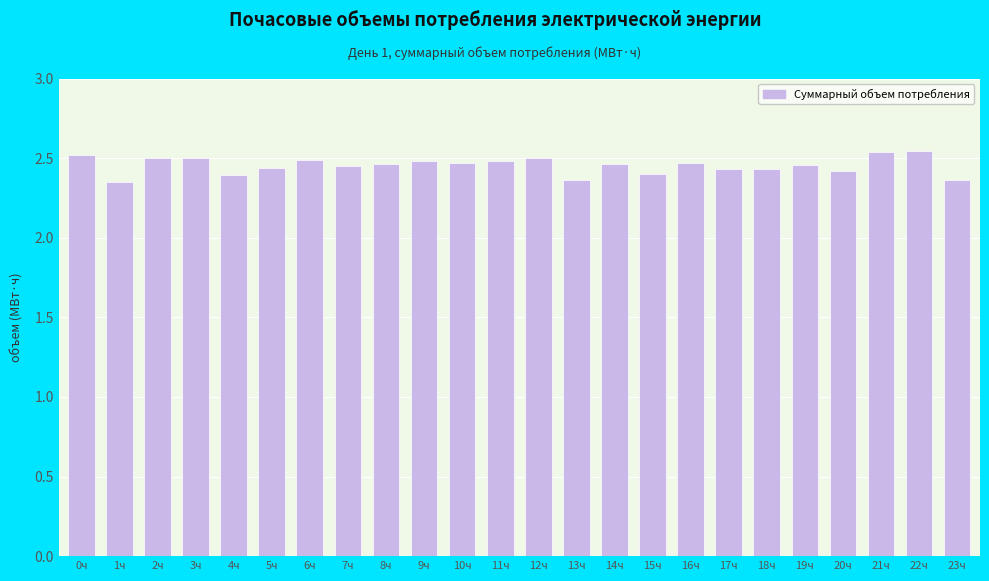

Approximately how many times larger is the value at 18ч compared to 17ч?

1.0